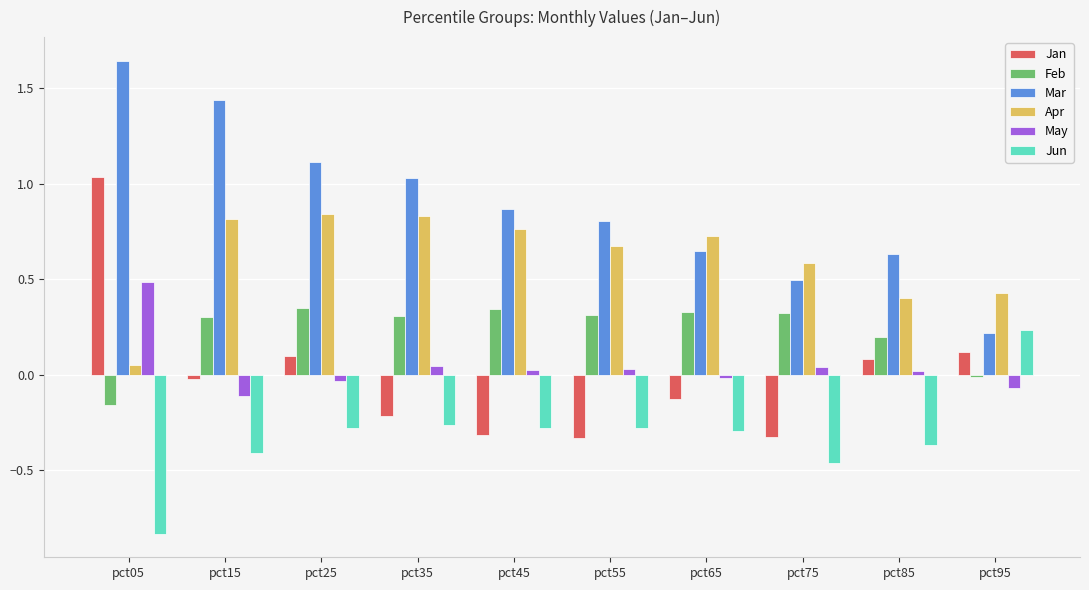

What are all the series names shown in the legend?

Jan, Feb, Mar, Apr, May, Jun